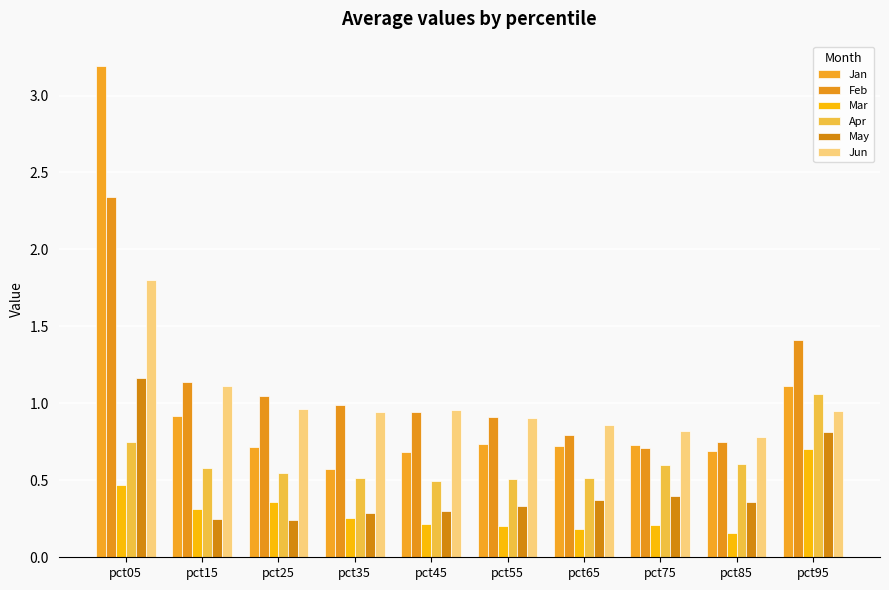

What is the sum of all May values?

4.5